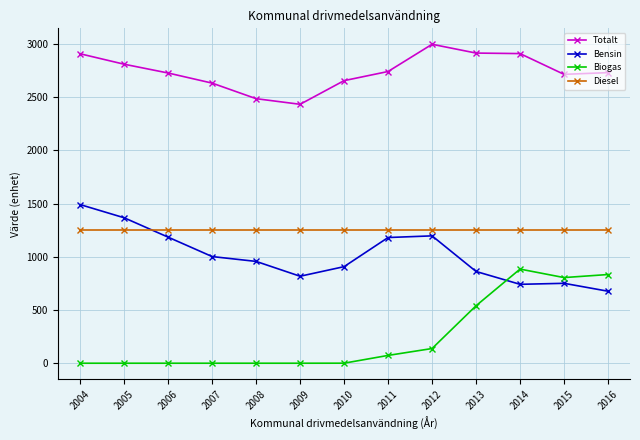

Which series has the widest spread of values?

Biogas